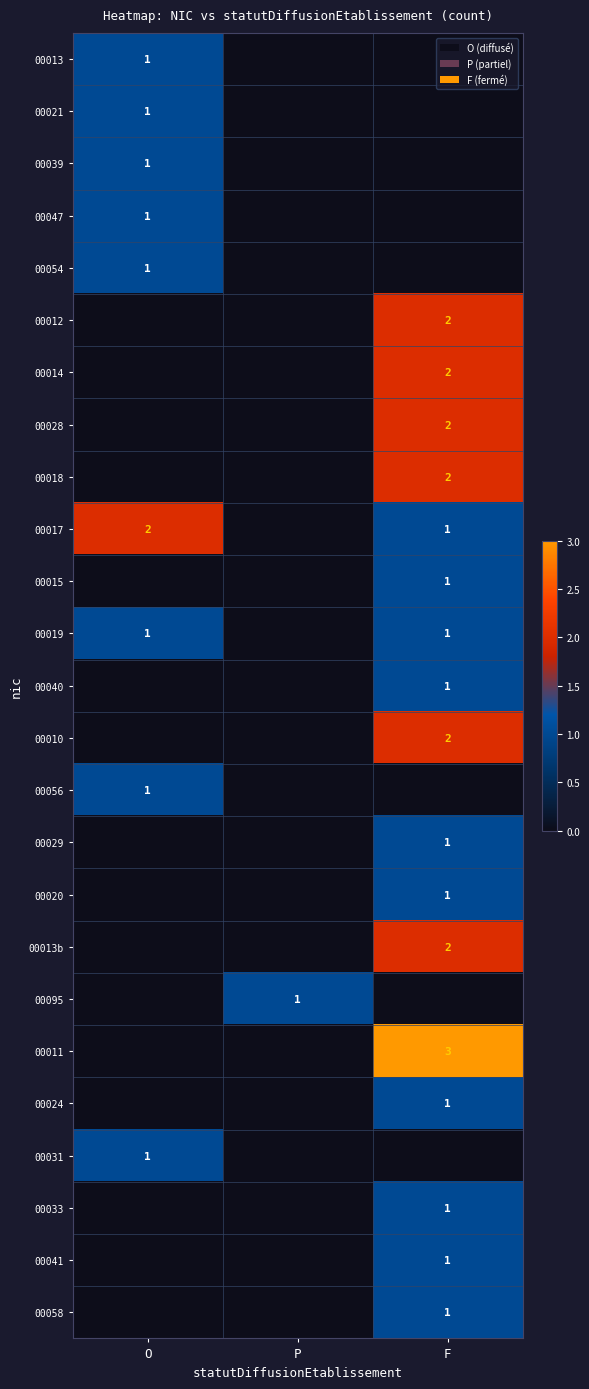

True or false: 00031 has a value of 1 at O.

True